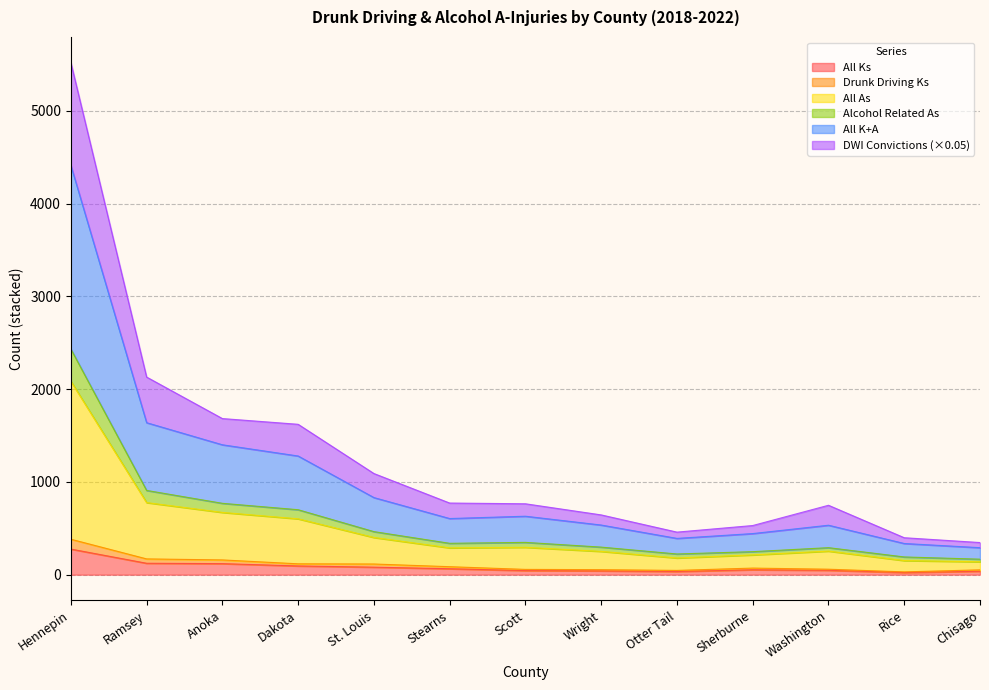

Which label corresponds to the largest value in the chart?

Hennepin